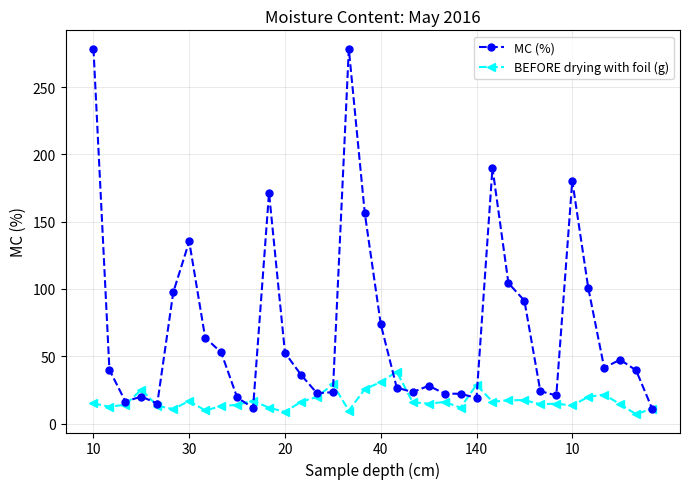

True or false: BEFORE drying with foil (g) has more than 0 points higher than both neighbors.

True